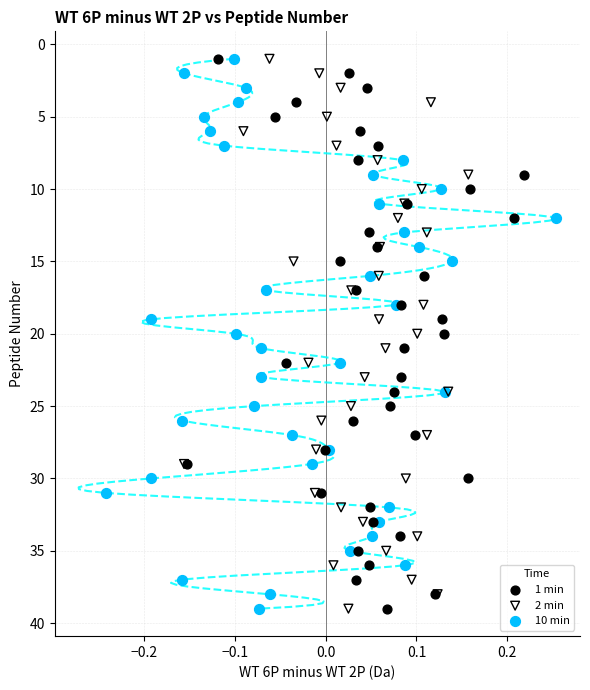

What are all the series names shown in the legend?

1 min, 2 min, 10 min